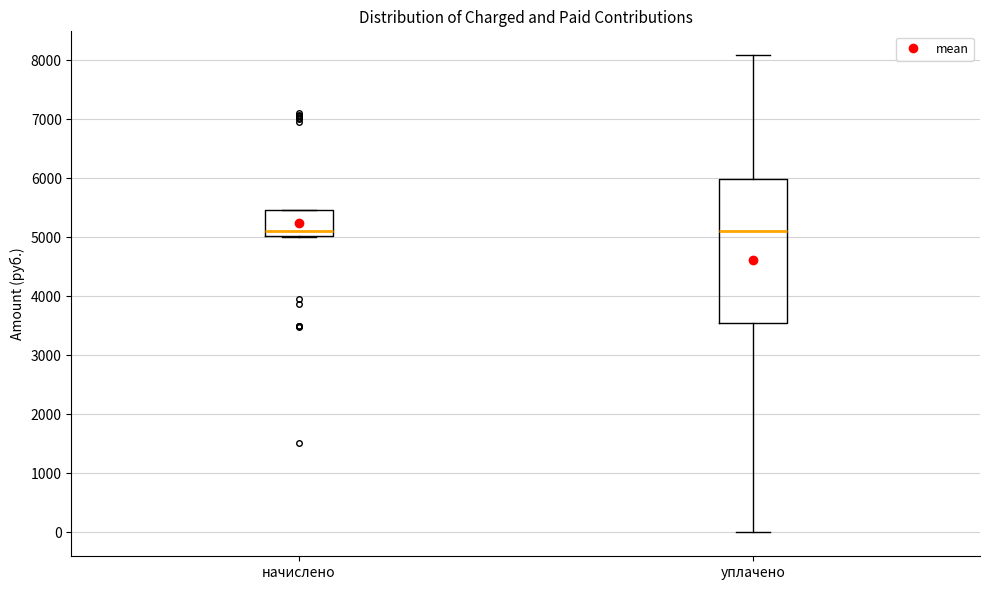

Where is the lower edge of the box for начислено on the y-axis? The values are not printed on the chart, so give them approximately, as read against the axis.

5000